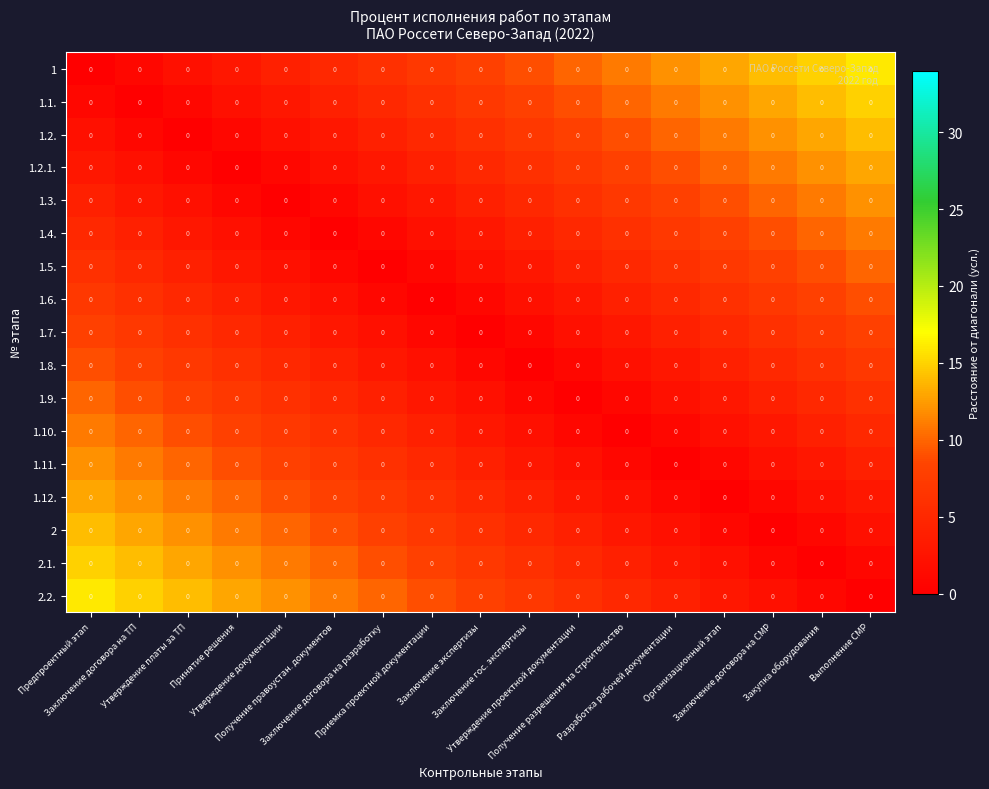

What is the maximum value shown in the chart?

16